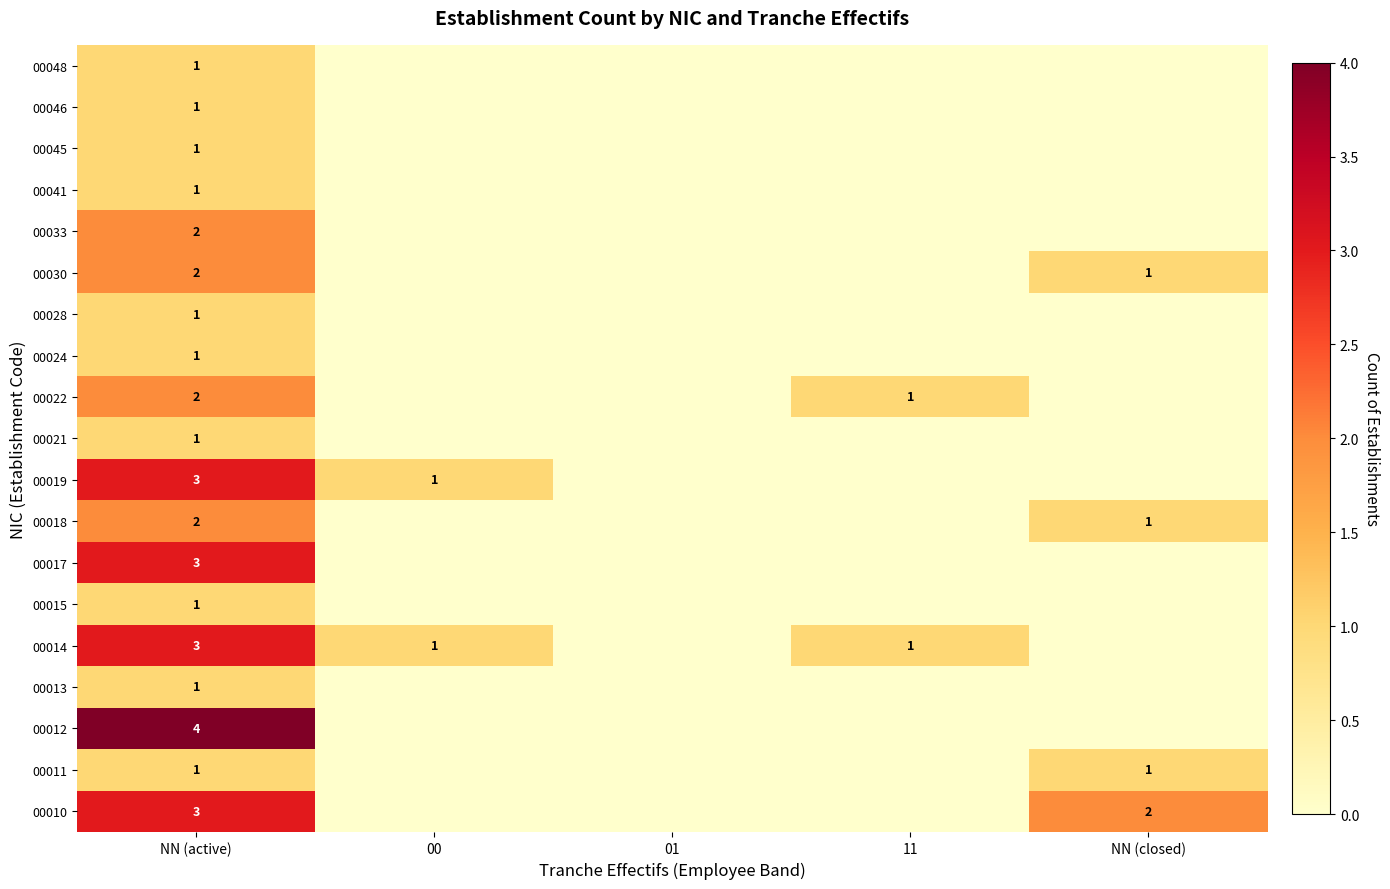

At which category does the chart reach its minimum across all series?

00